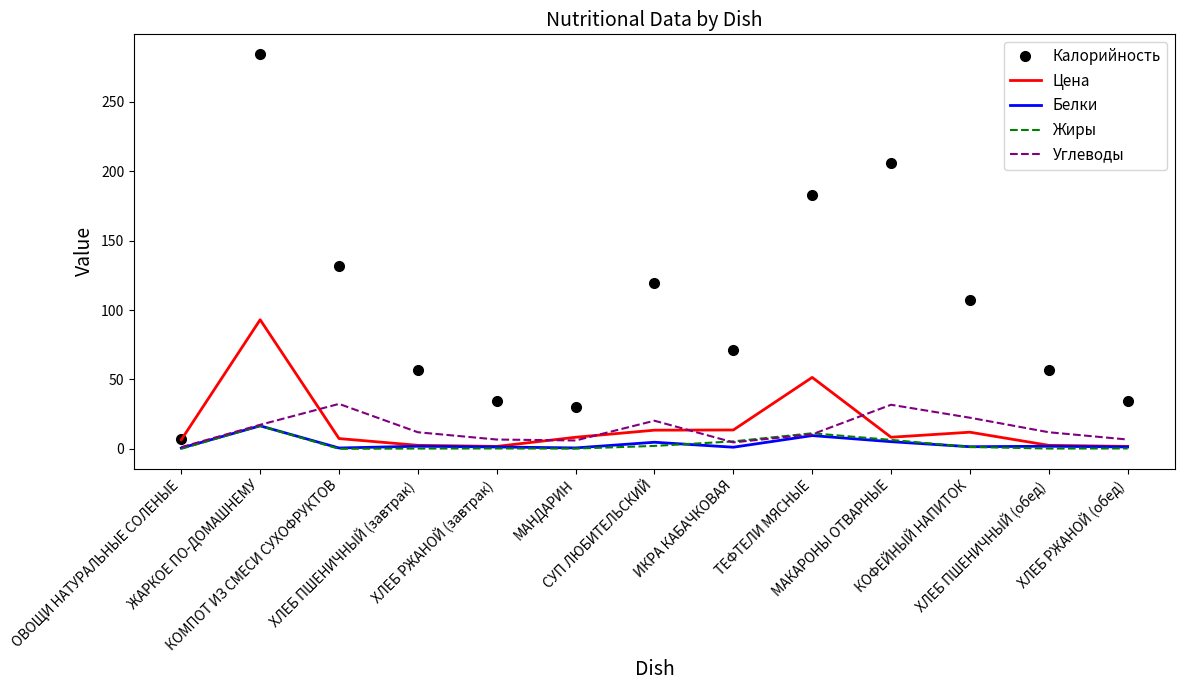

True or false: Белки and Калорийность cross at least once.

False